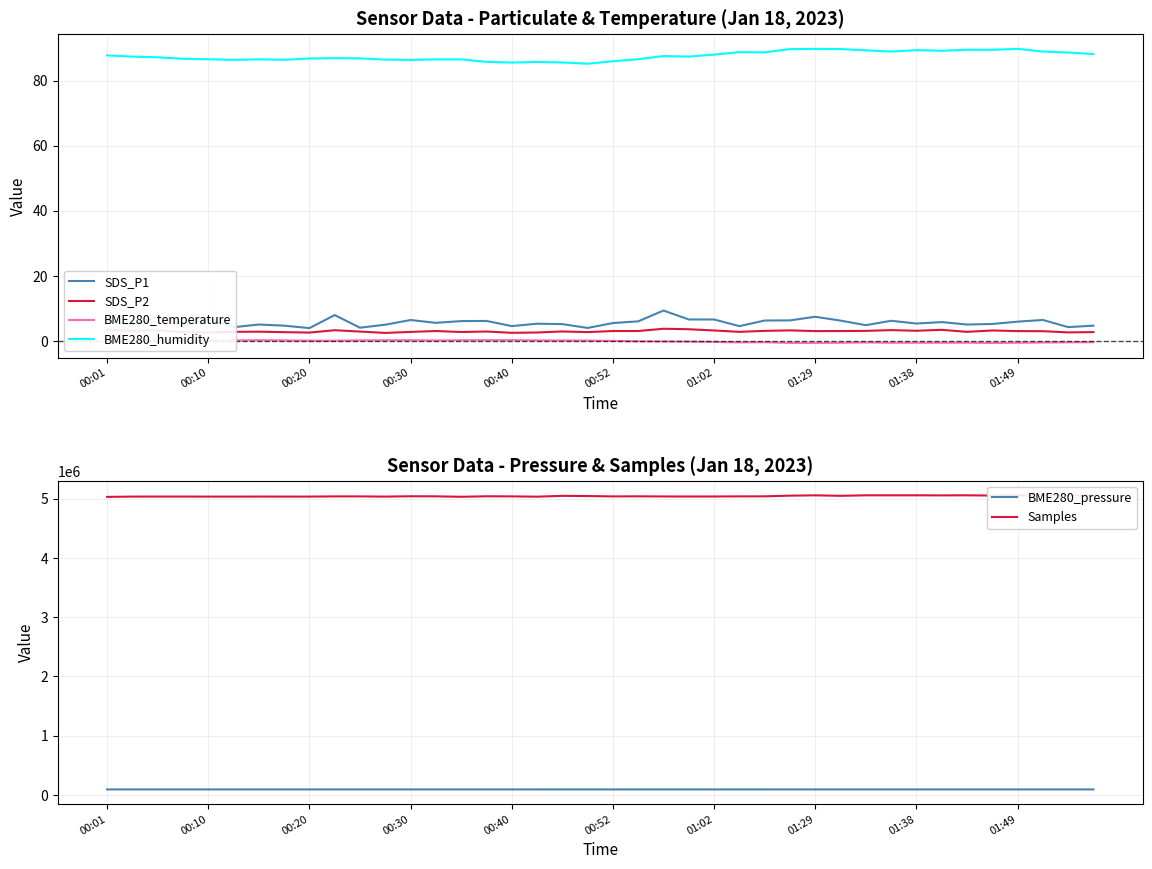

What is the highest value of the BME280_temperature series?

0.3